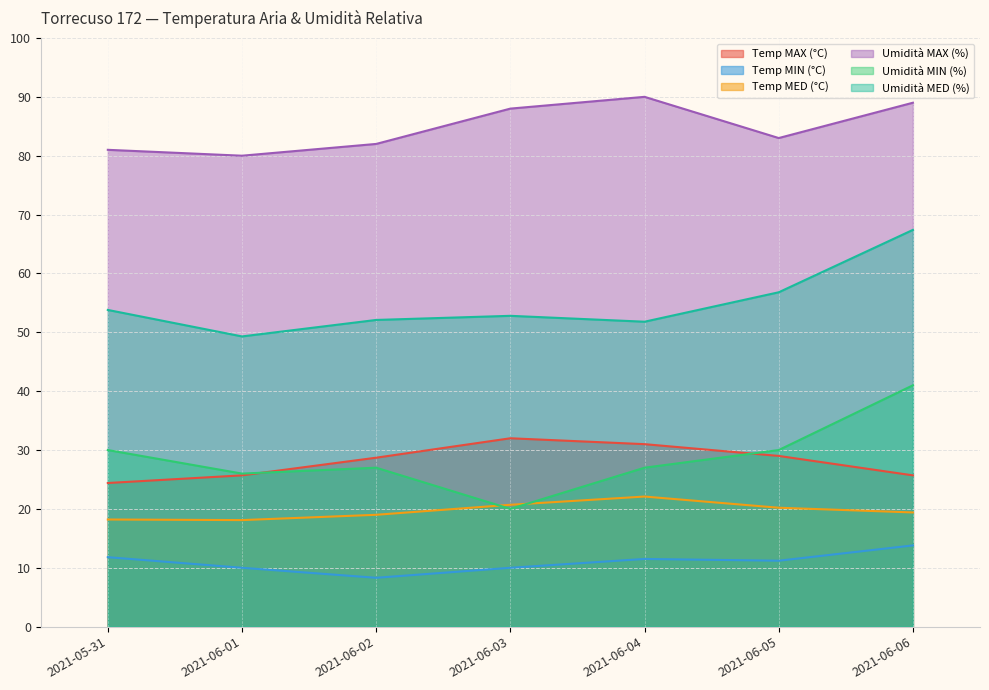

Reading right to left, list all the values displayed in this chart.

Temp MAX (°C): 2021-06-06=25.7	2021-06-05=29.0	2021-06-04=31.0	2021-06-03=32.0	2021-06-02=28.7	2021-06-01=25.7	2021-05-31=24.4
Temp MIN (°C): 2021-06-06=13.8	2021-06-05=11.2	2021-06-04=11.5	2021-06-03=10.0	2021-06-02=8.3	2021-06-01=10.0	2021-05-31=11.8
Temp MED (°C): 2021-06-06=19.4	2021-06-05=20.2	2021-06-04=22.1	2021-06-03=20.7	2021-06-02=19.0	2021-06-01=18.1	2021-05-31=18.2
Umidità MAX (%): 2021-06-06=89.0	2021-06-05=83.0	2021-06-04=90.0	2021-06-03=88.0	2021-06-02=82.0	2021-06-01=80.0	2021-05-31=81.0
Umidità MIN (%): 2021-06-06=41.0	2021-06-05=30.0	2021-06-04=27.0	2021-06-03=20.0	2021-06-02=27.0	2021-06-01=26.0	2021-05-31=30.0
Umidità MED (%): 2021-06-06=67.4	2021-06-05=56.8	2021-06-04=51.8	2021-06-03=52.8	2021-06-02=52.1	2021-06-01=49.3	2021-05-31=53.8